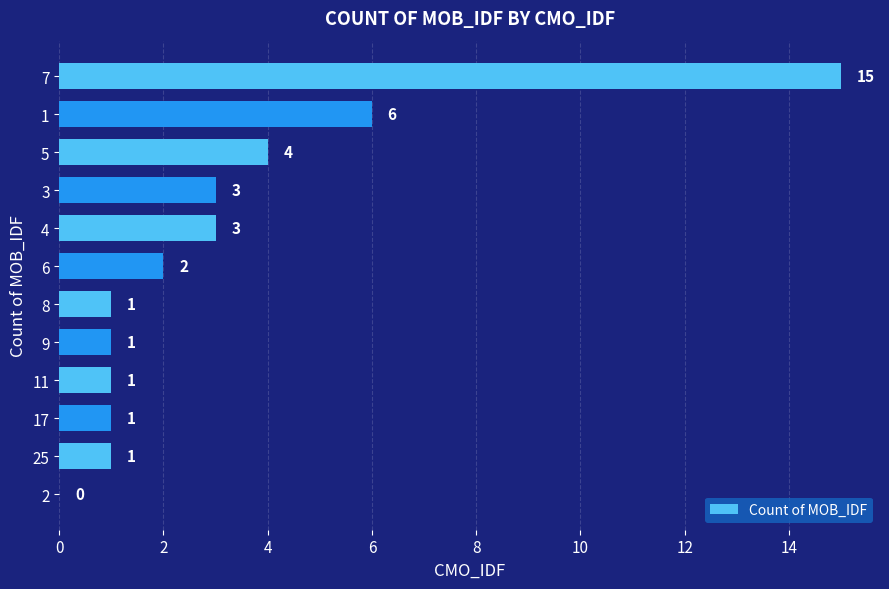

What is the sum of the values at 4 and 9?

4